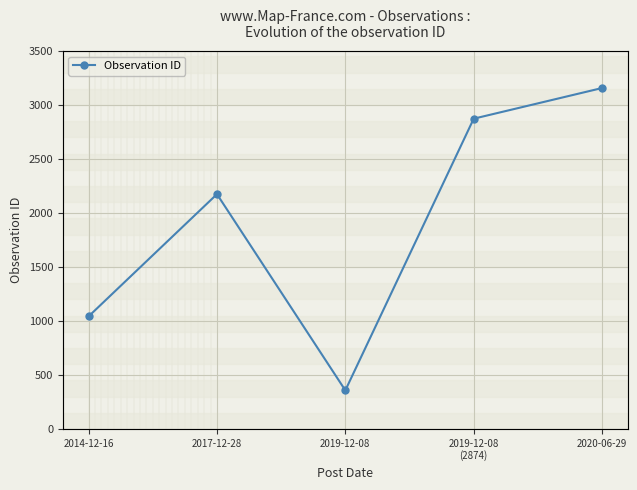

Is it true that the value at 2019-12-08 is 178?

False